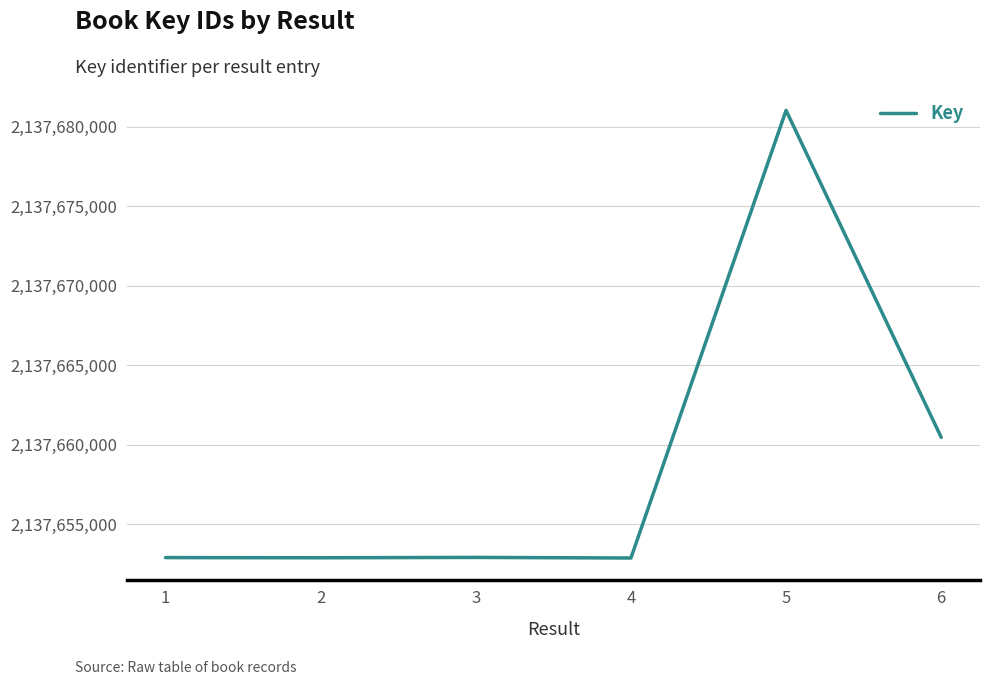

True or false: the data shows 692444525 at 3.

False